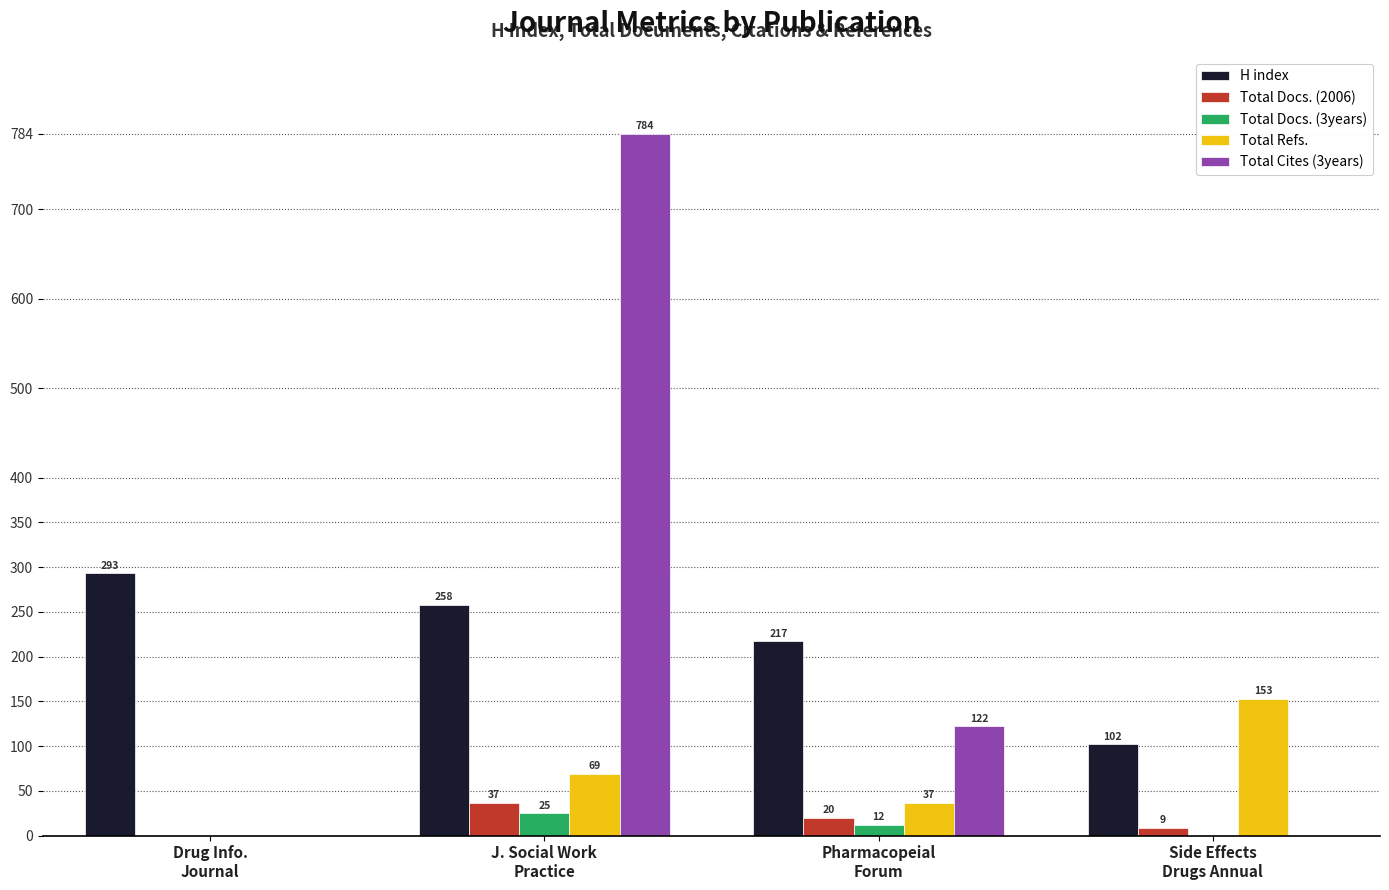

What is the greatest value displayed?

784